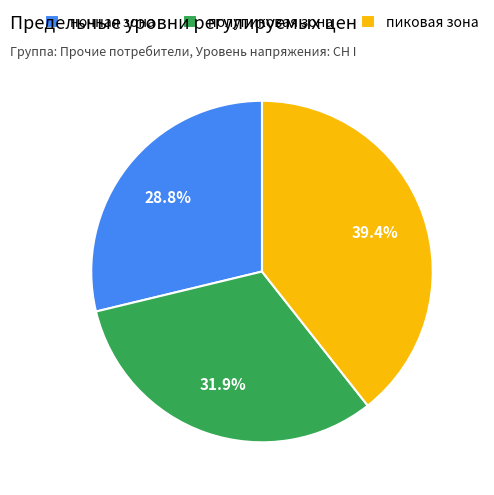

Which has a higher value, ночная зона or пиковая зона?

пиковая зона